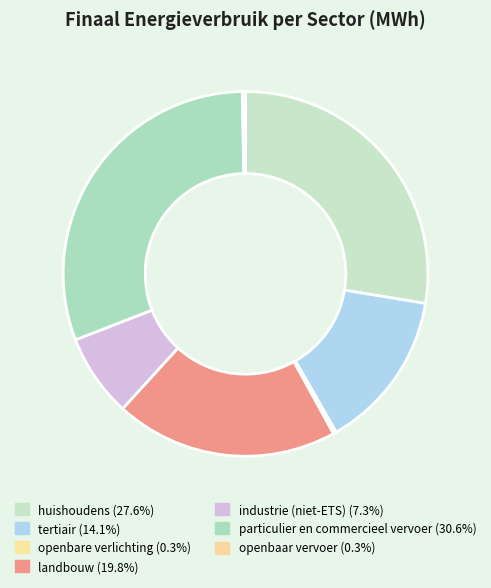

Count the number of slices in the pie.

7